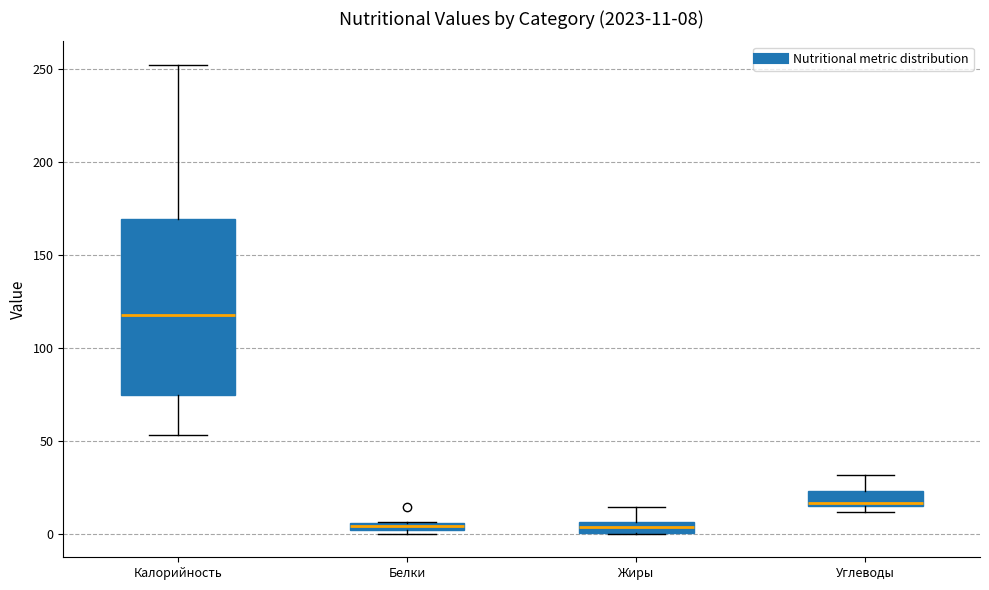

Which box is the tallest, from its lower edge to its upper edge?

Калорийность